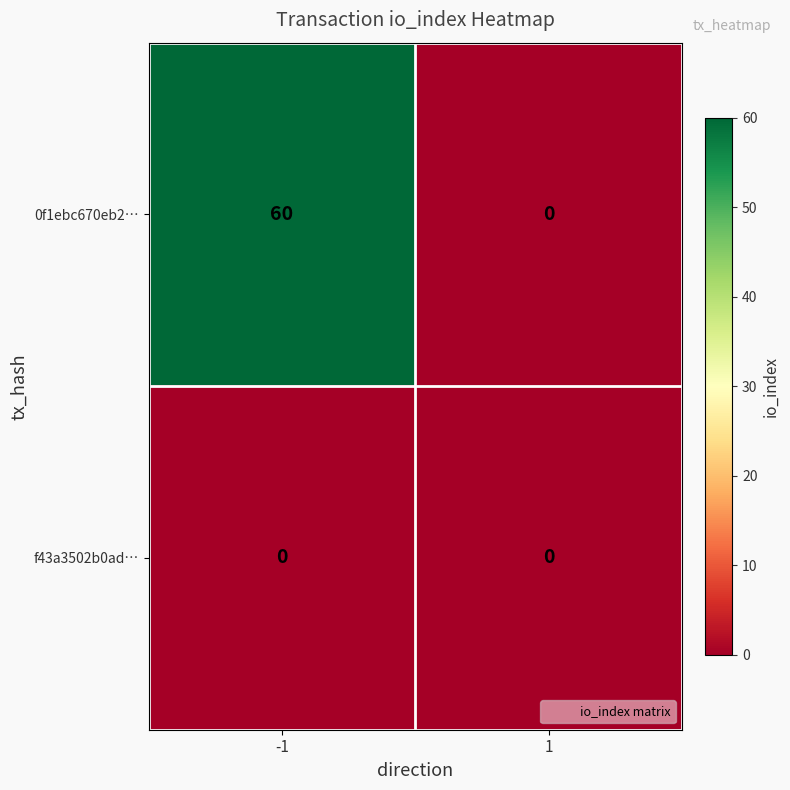

Which series has the largest total across all categories?

0f1ebc670eb2…